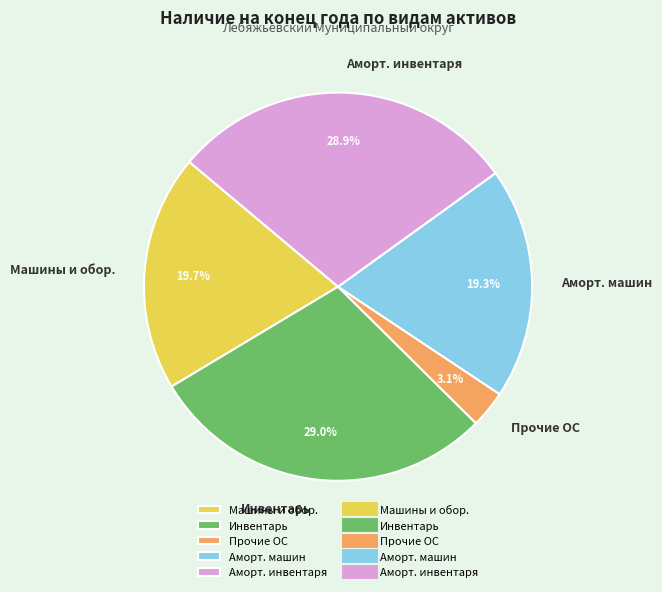

Between Аморт. инвентаря and Машины и обор., which is larger?

Аморт. инвентаря